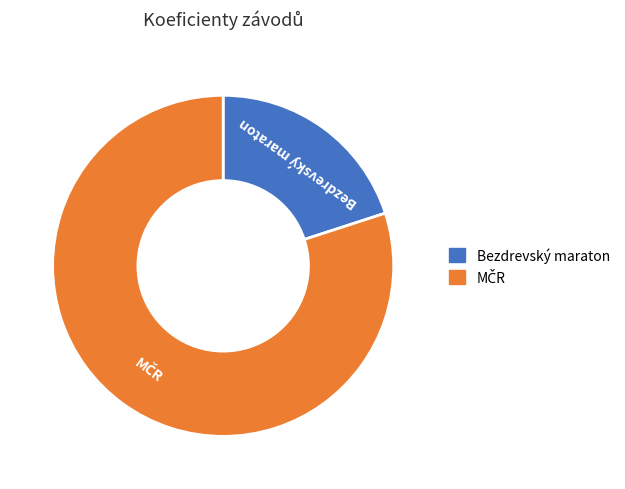

The Bezdrevský maraton slice represents 20% of the pie. True or false?

True